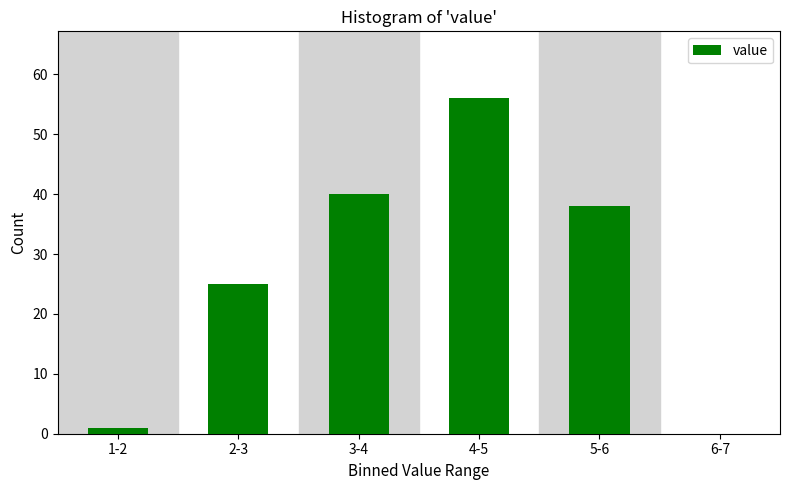

Reading right to left, transcribe all the data shown in this chart.

6-7=0	5-6=38	4-5=56	3-4=40	2-3=25	1-2=1